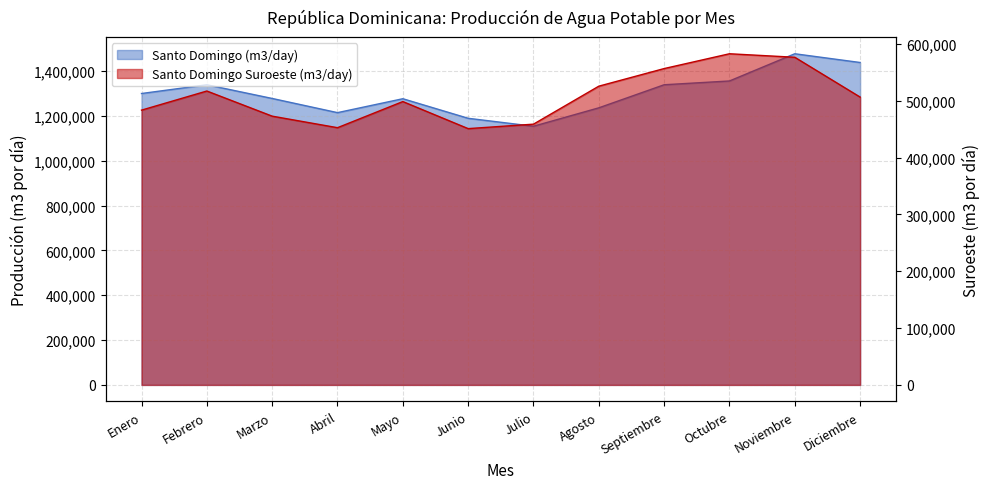

Which series has the widest spread of values?

Santo Domingo (m3/day)